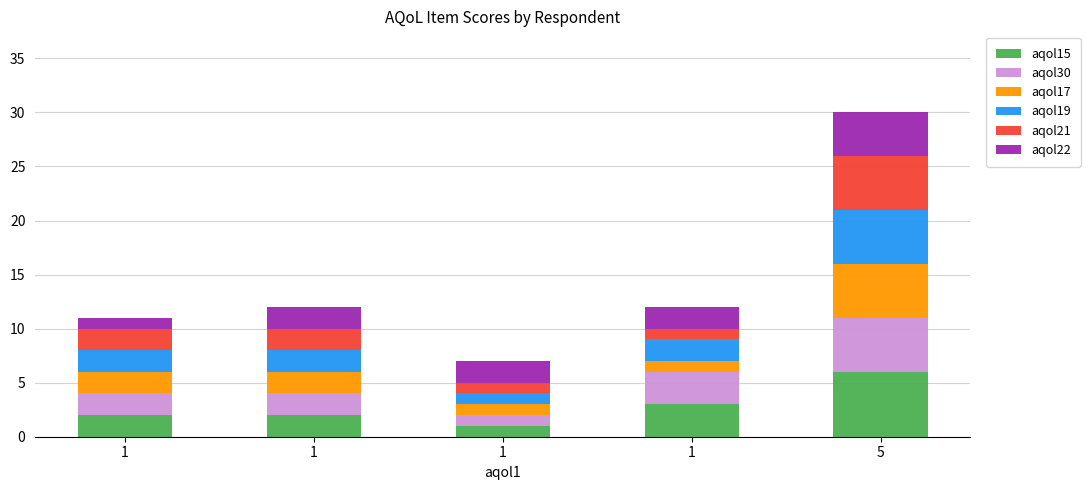

At which category is the sum across all series the highest?

5